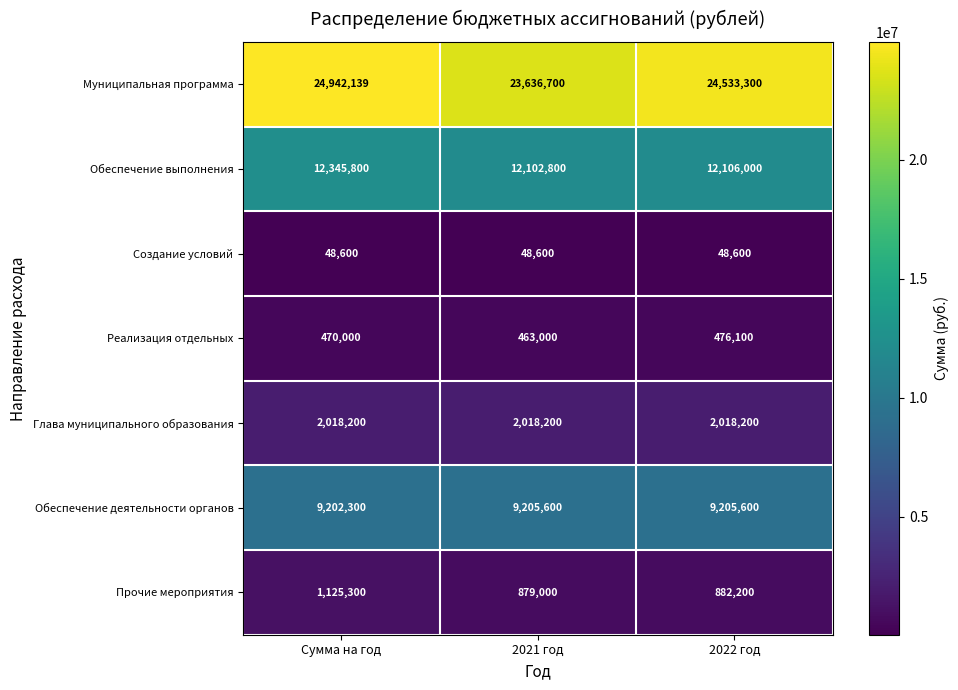

Where is Обеспечение деятельности органов nearest to the value 9203950?

Сумма на год